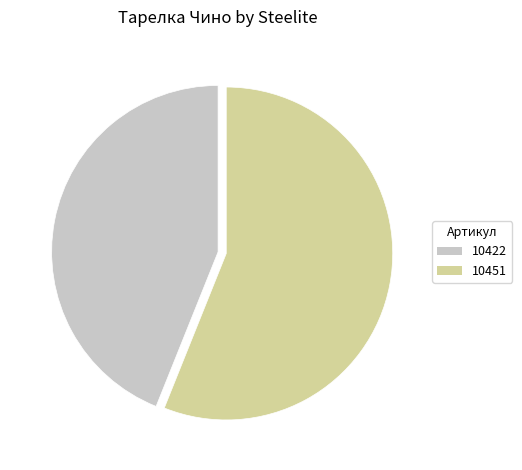

Do 10451 and 10422 together represent more than half of the pie?

Yes